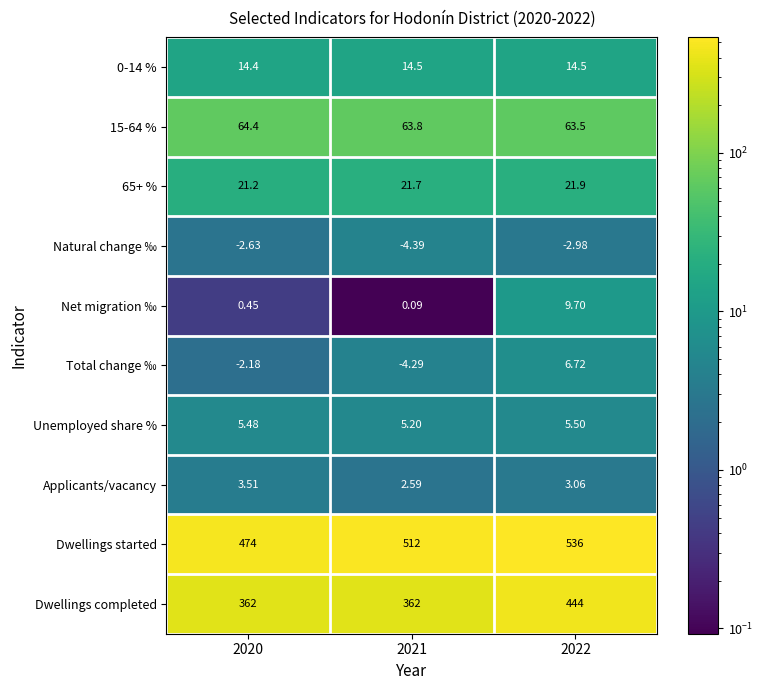

Which series changed the most between 2020 and 2022?

Dwellings completed